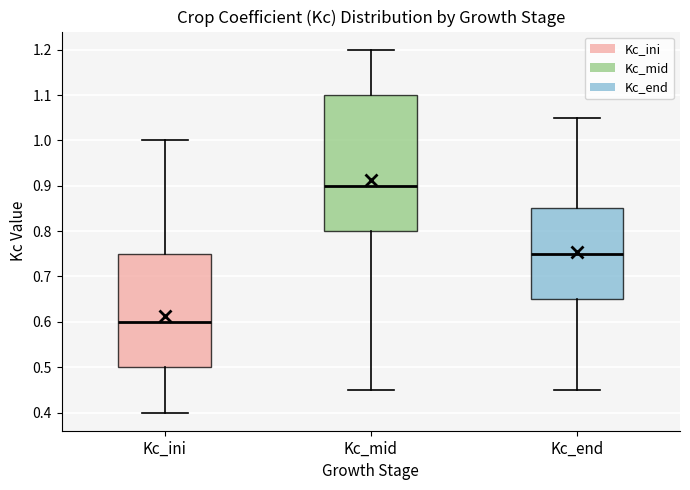

Reading left to right, transcribe this box plot: for each box, give where its median line is, the range the box spans, and where its two whiskers end, as read against the y-axis. The values are not printed on the chart, so give them approximately, as read against the axis.

Kc_ini: median 0.60, box 0.50 to 0.75, whiskers 0.40 to 1.00
Kc_mid: median 0.90, box 0.80 to 1.10, whiskers 0.45 to 1.20
Kc_end: median 0.75, box 0.65 to 0.85, whiskers 0.45 to 1.05